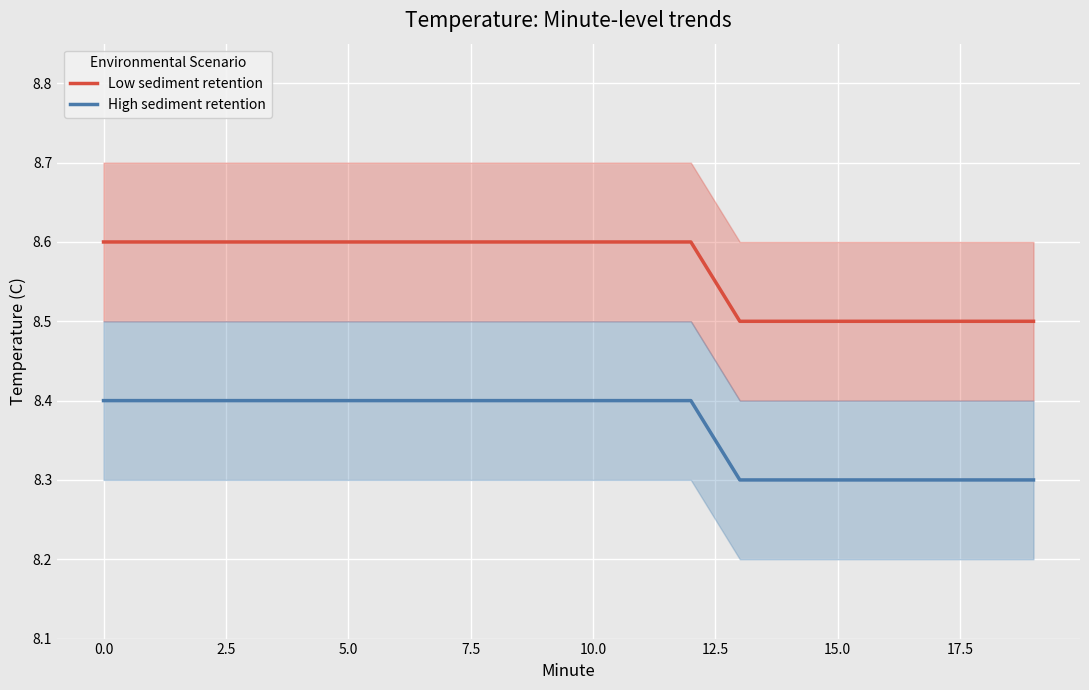

What is the maximum value for High sediment retention?

8.4